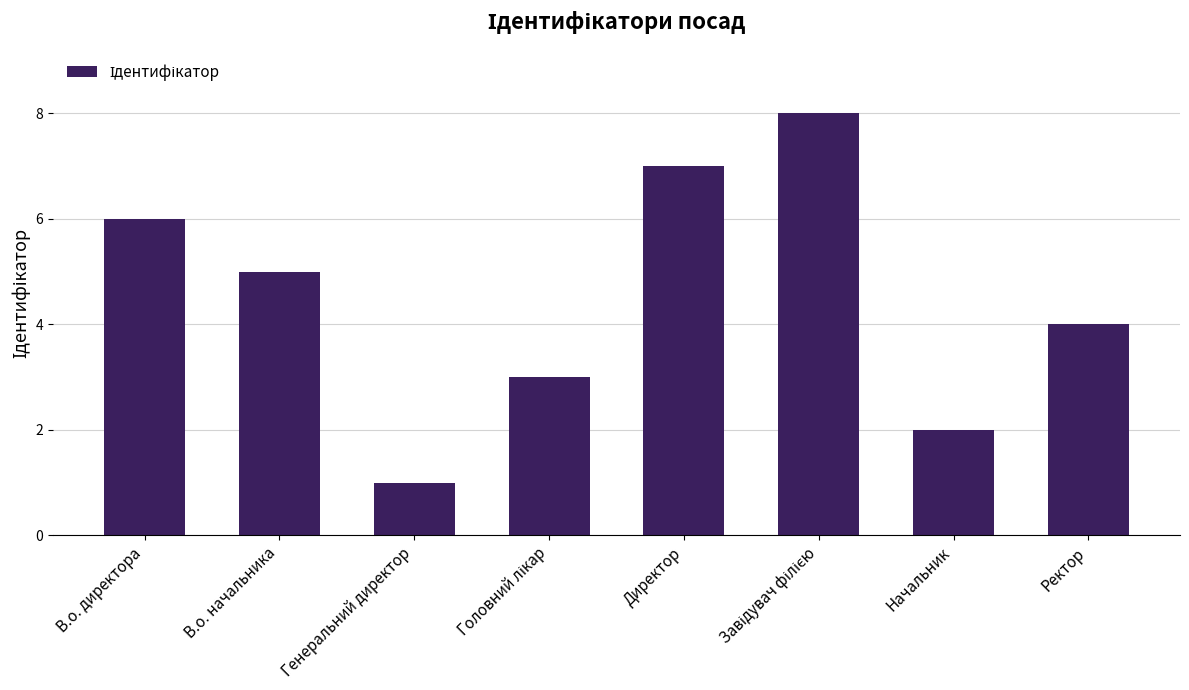

How many categories are shown in the chart?

8